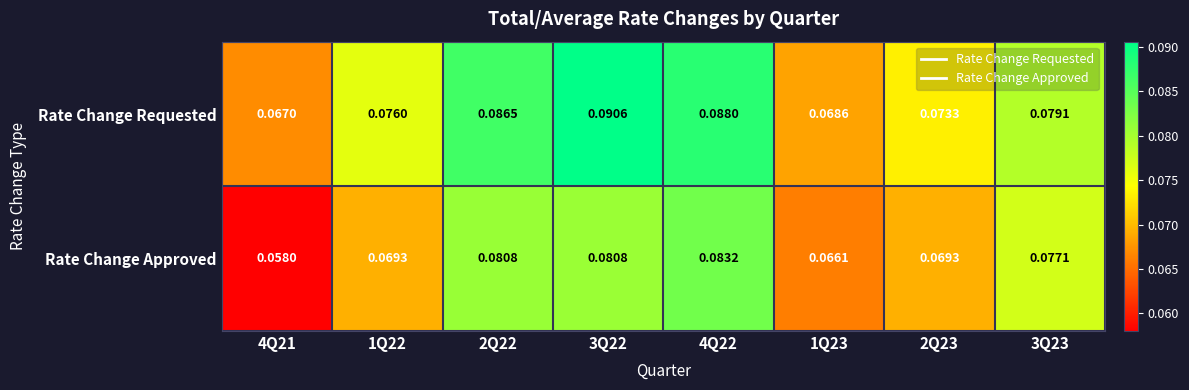

Count the number of data series in this chart.

2